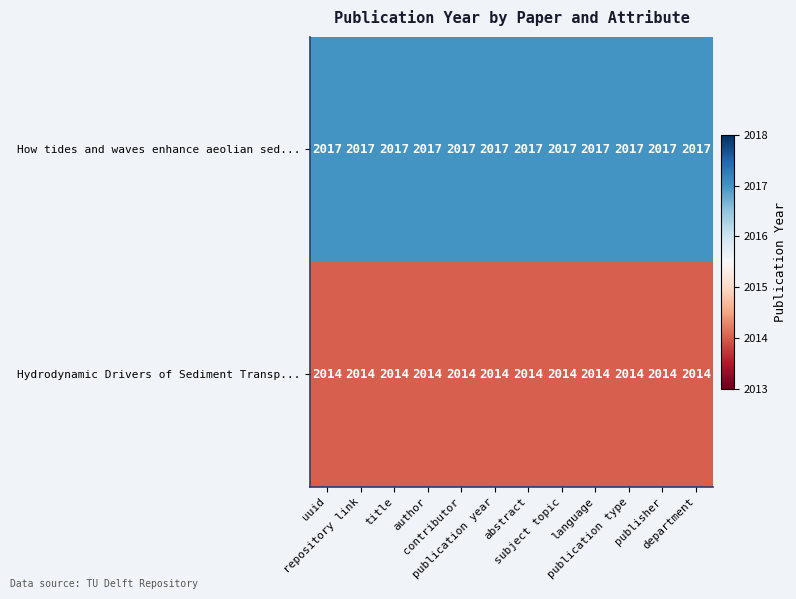

List the series in order of their overall mean, highest first.

How tides and waves enhance aeolian sed..., Hydrodynamic Drivers of Sediment Transp...